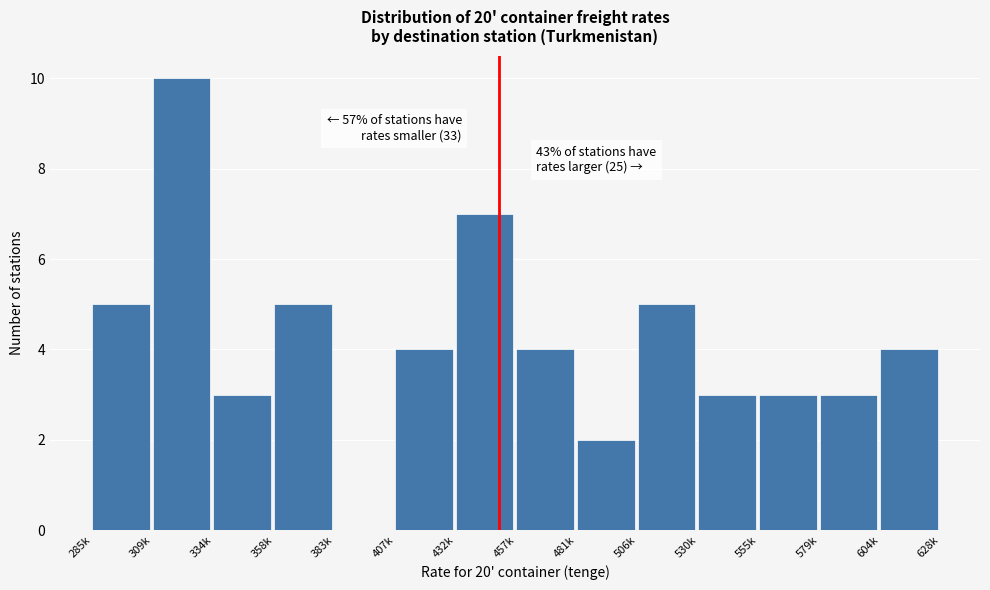

Reading left to right, transcribe all the data shown in this chart.

285k=5	309k=10	334k=3	358k=5	383k=0	407k=4	432k=7	457k=4	481k=2	506k=5	530k=3	555k=3	579k=3	604k=4